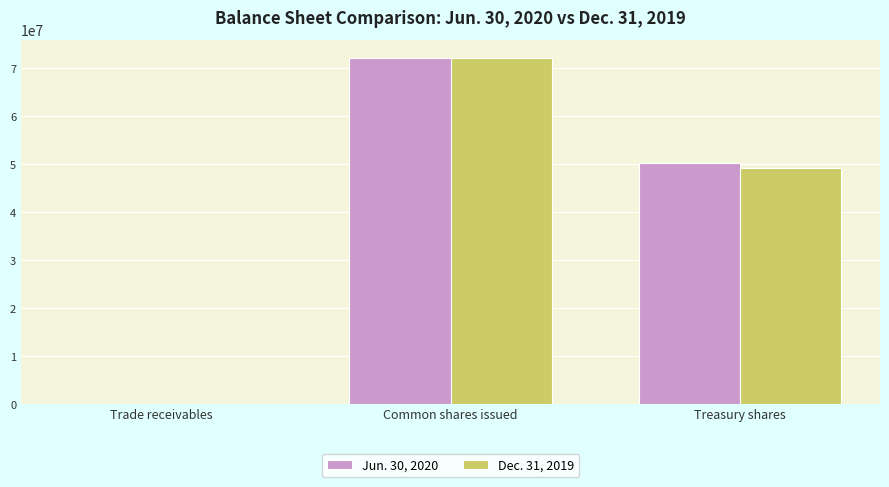

What is the total value across all series at Common shares issued?

144439000